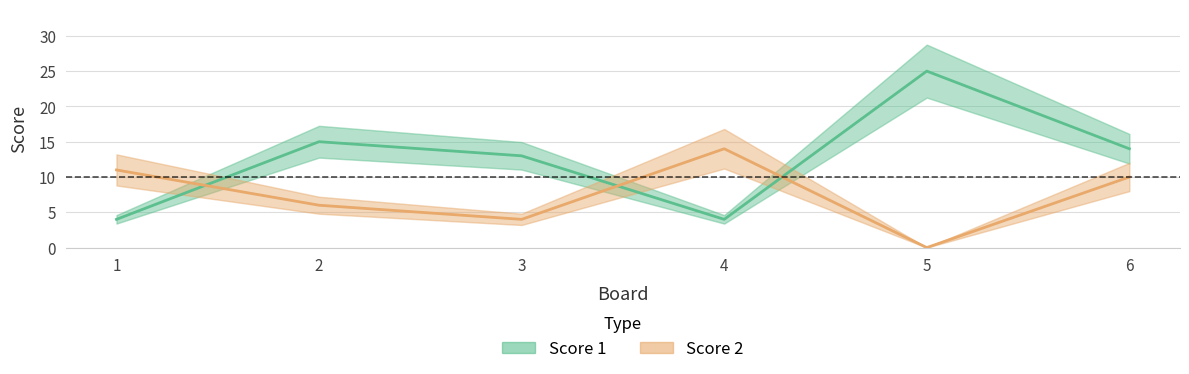

Does the chart display data point markers on the line(s)?

No